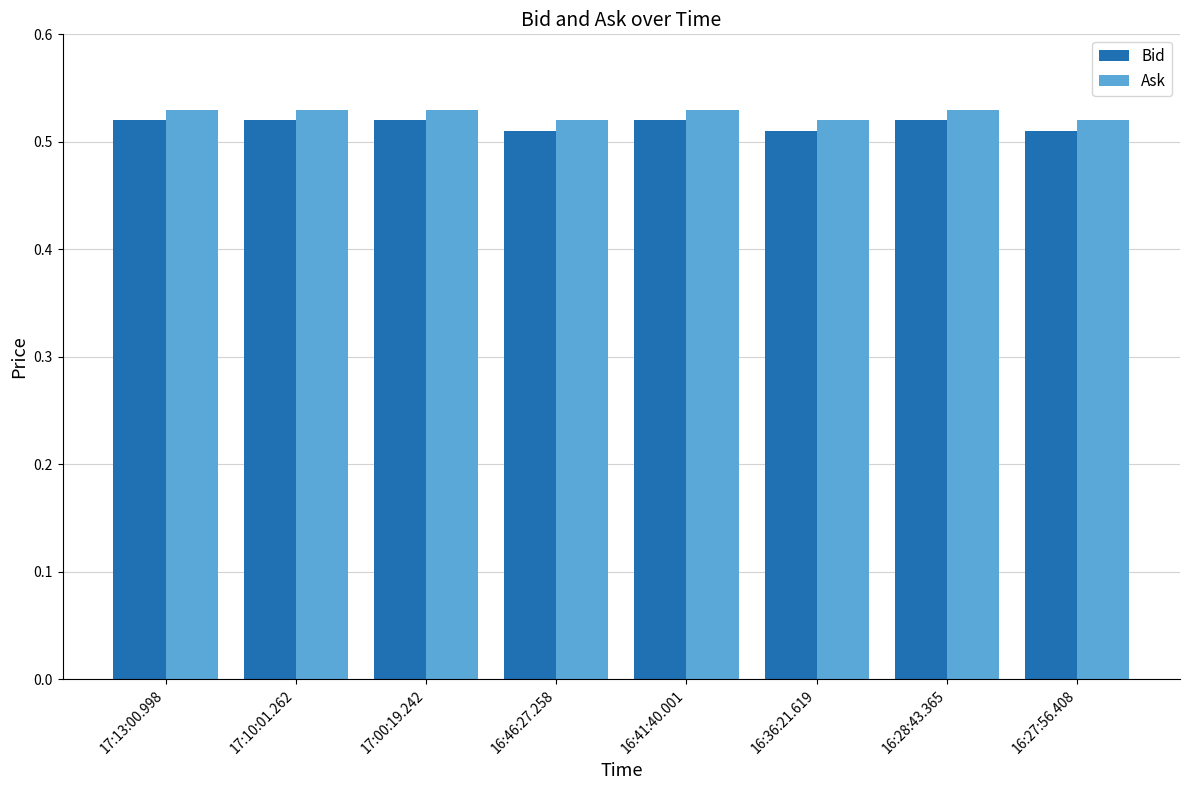

The value of Bid at 16:28:43.365 is 0.3. True or false?

False